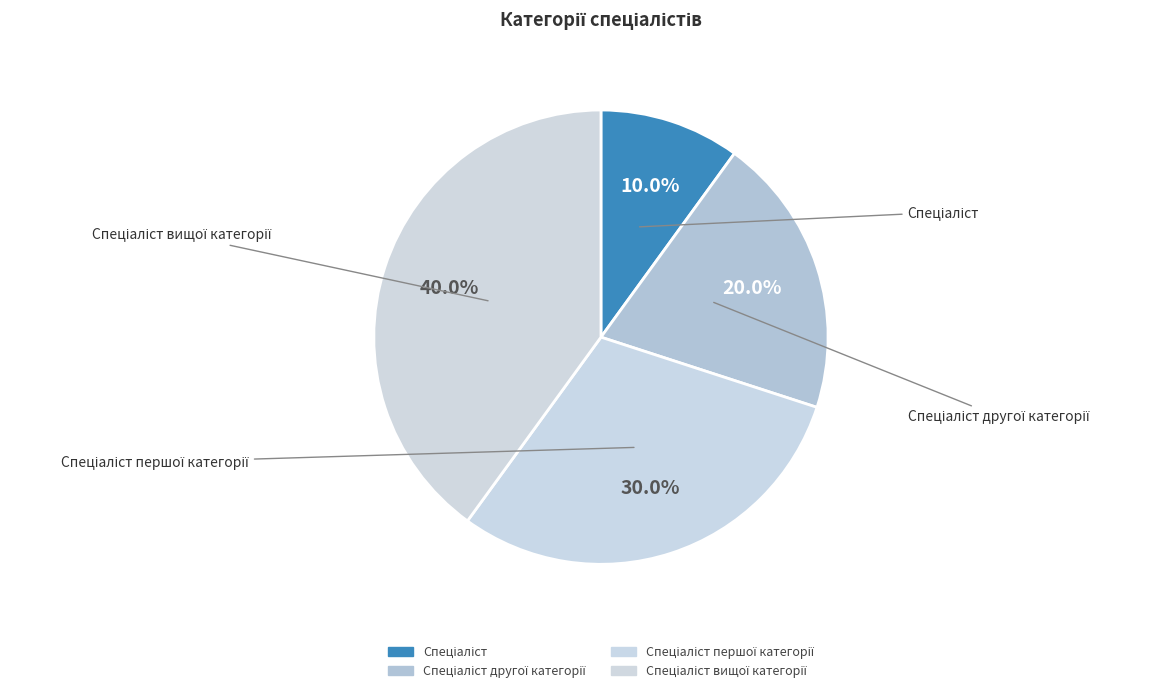

Count the number of slices in the pie.

4